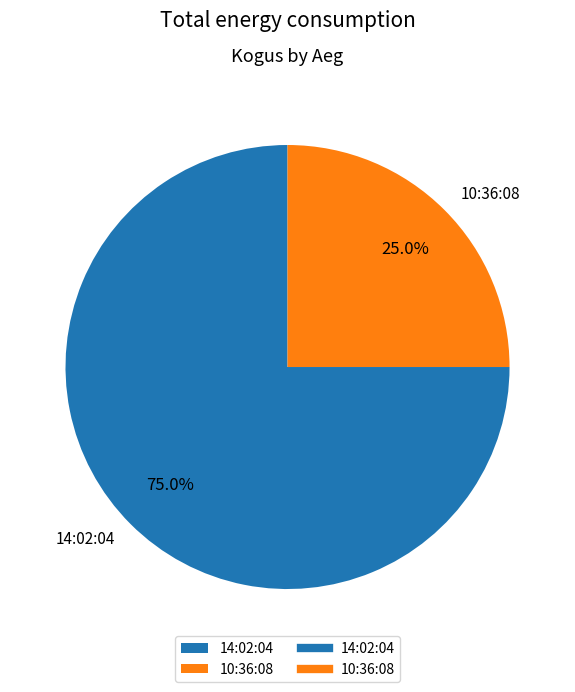

Which category has the smallest portion of the pie?

10:36:08